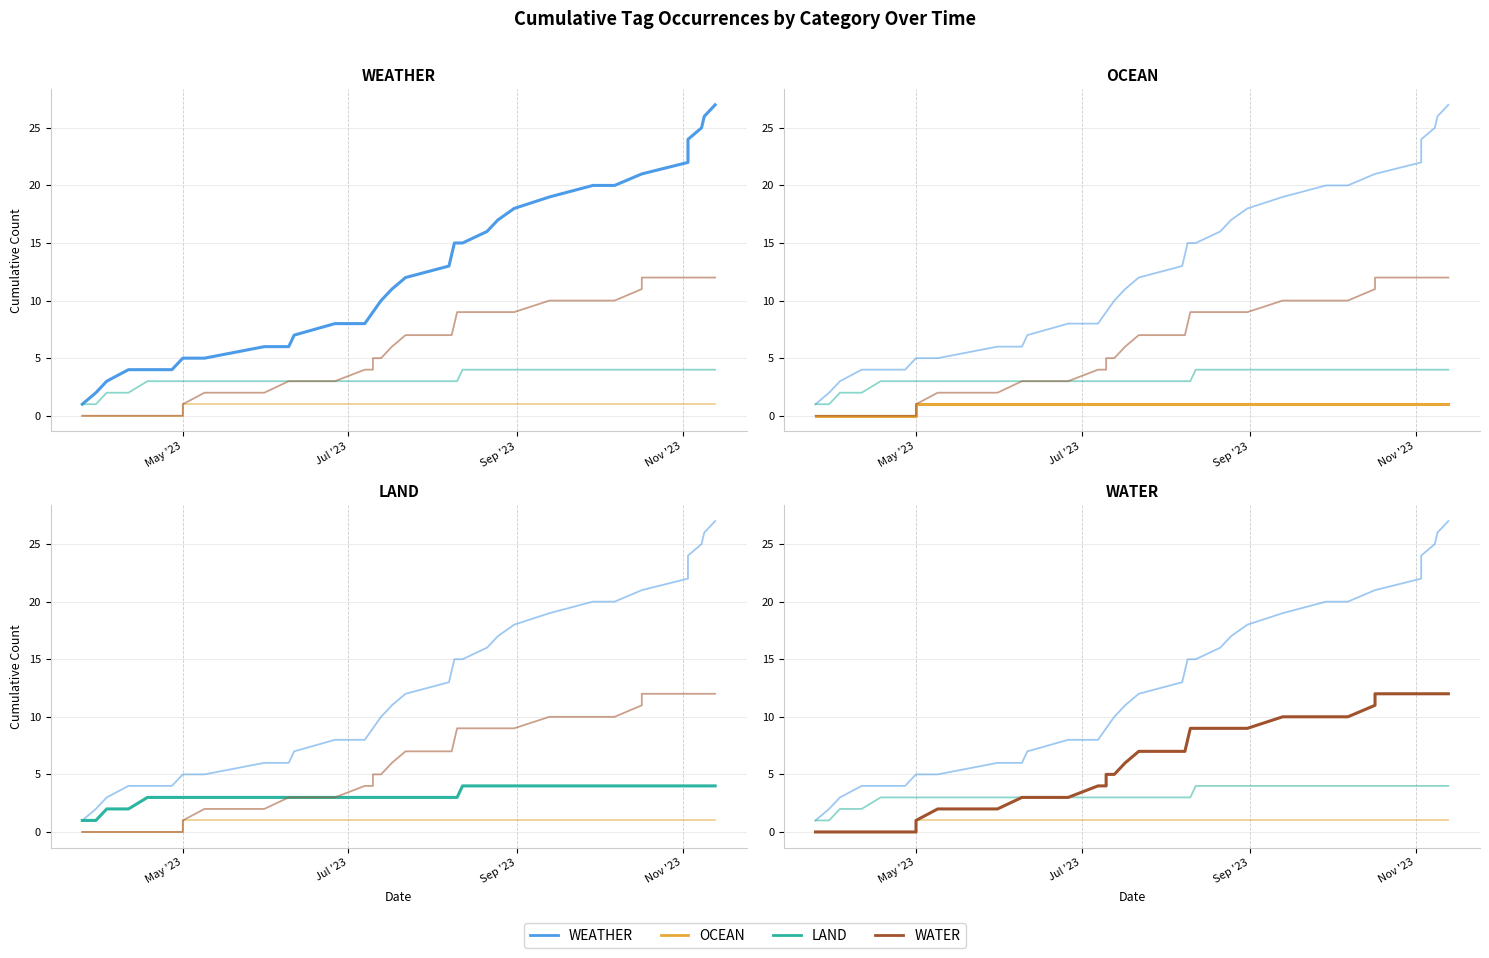

Is the value of OCEAN at 5 greater than the value of LAND at 28?

No